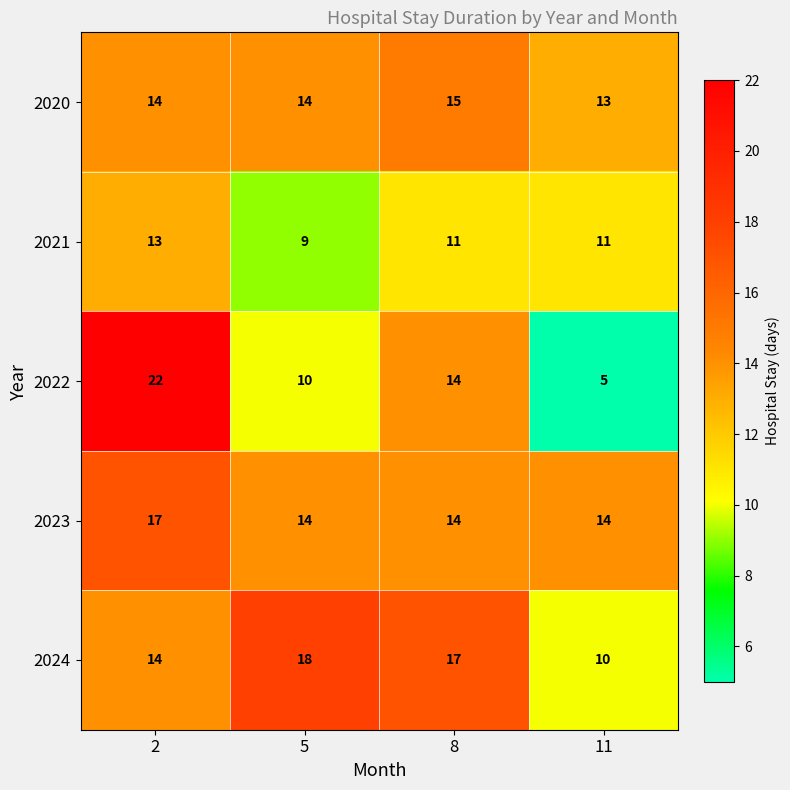

What is the spread (max minus min) of values at 8?

6